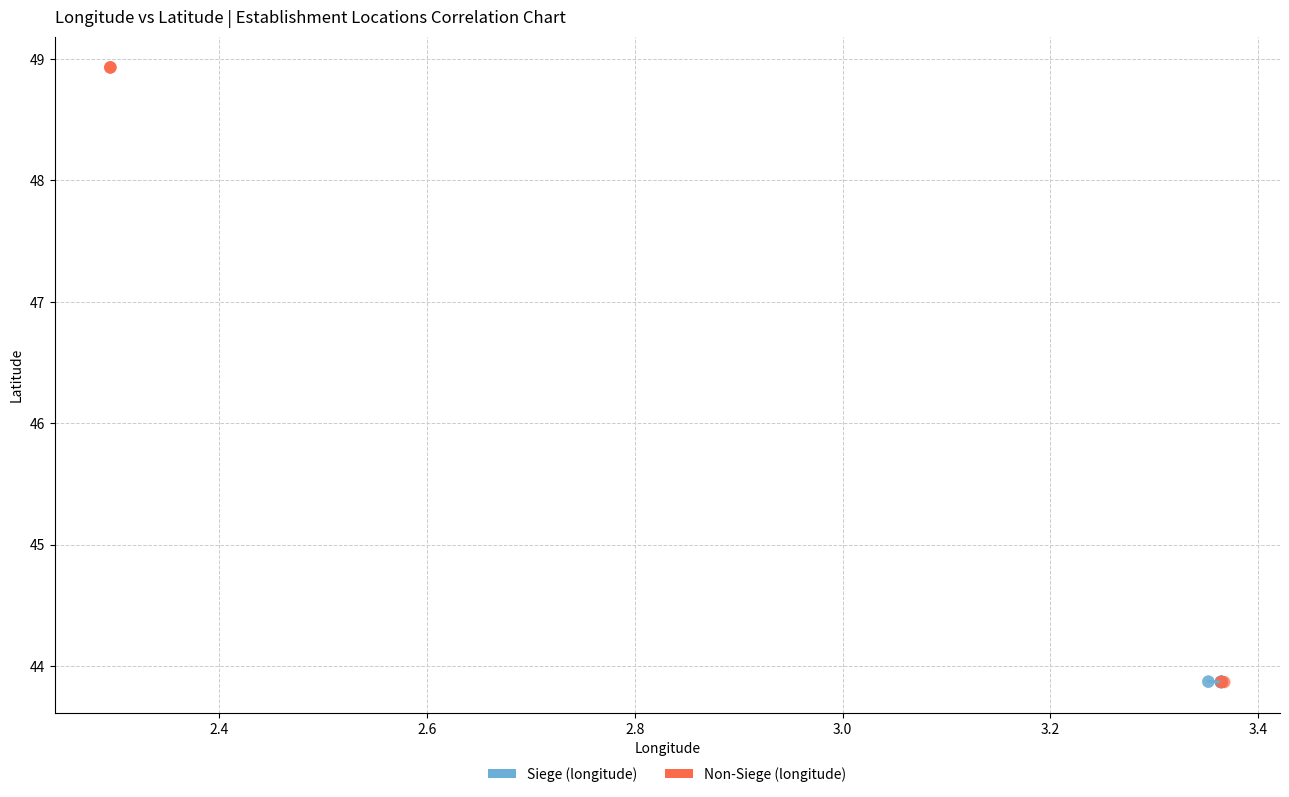

Which series has the widest spread of Y values?

Non-Siege (longitude)